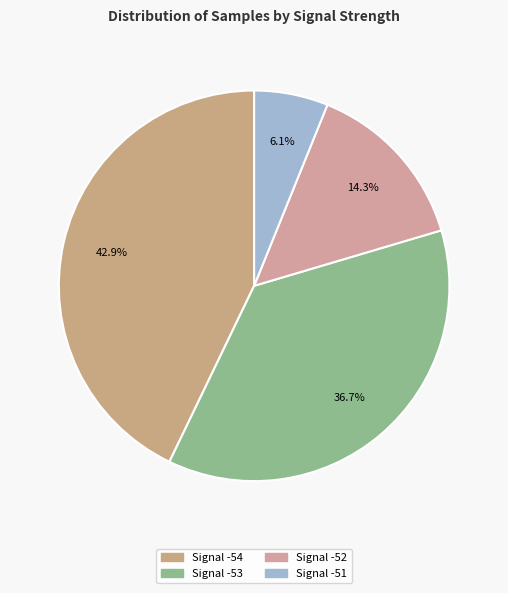

How many segments does this pie chart have?

4